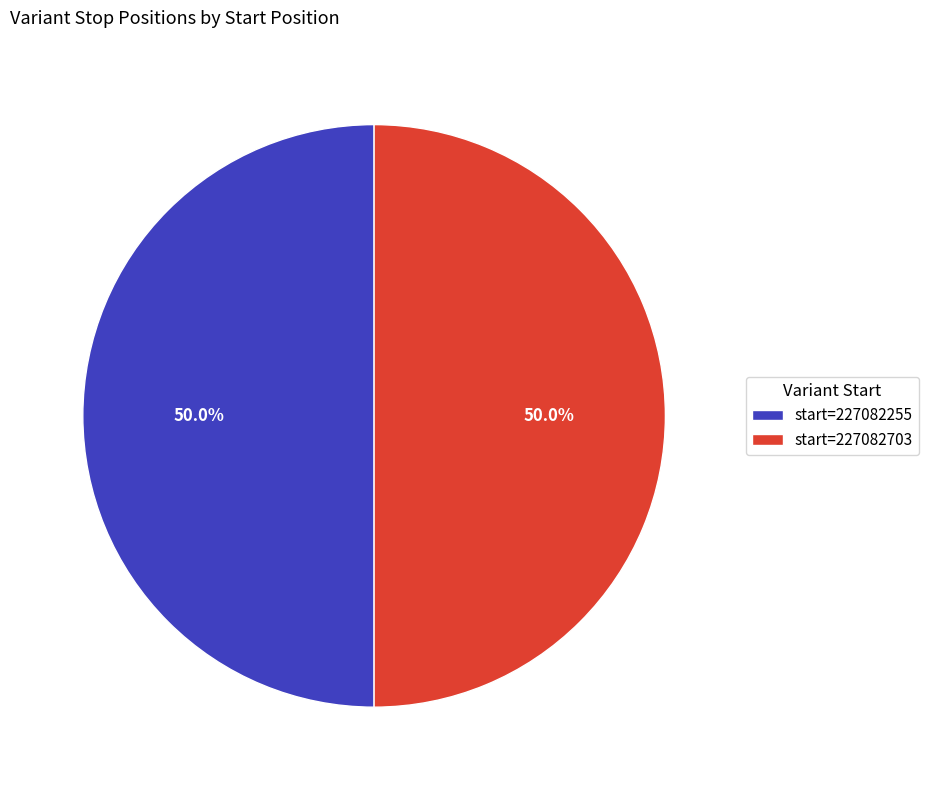

Approximately how many times larger is the value at start=227082703 compared to start=227082255?

1.0